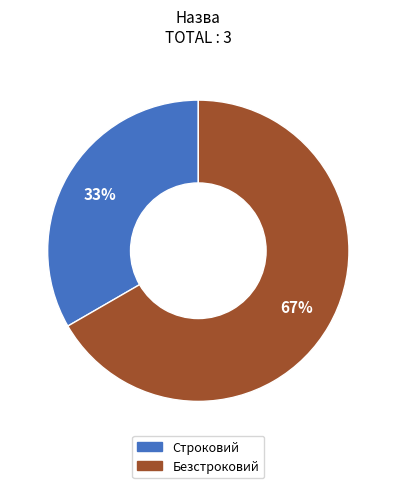

To the nearest percent, what is the combined percentage of Строковий and Безстроковий?

100%